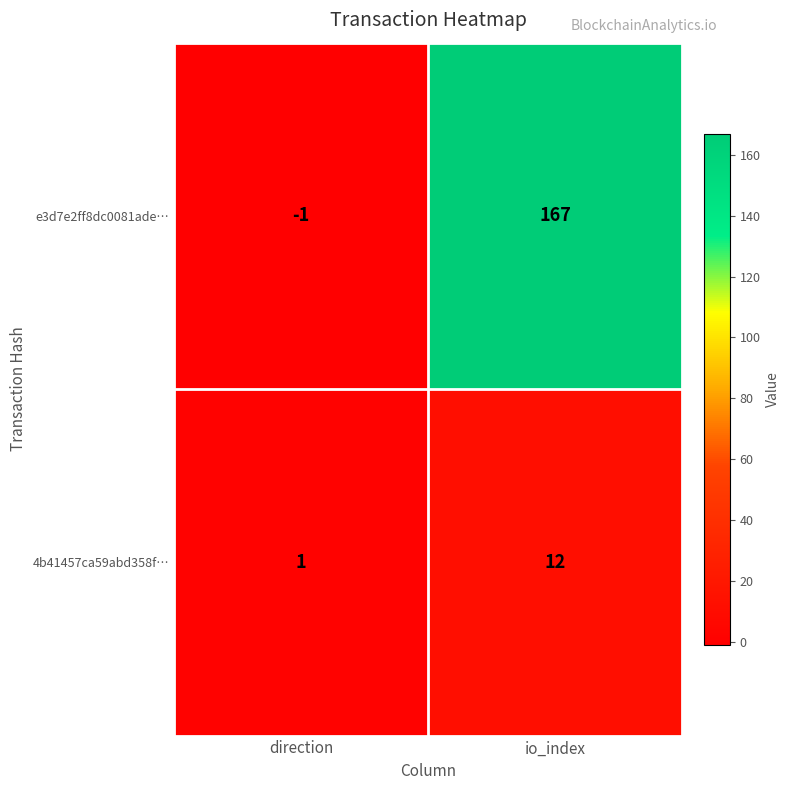

List the series in order of their peak value, lowest first.

4b41457ca59abd358f…, e3d7e2ff8dc0081ade…